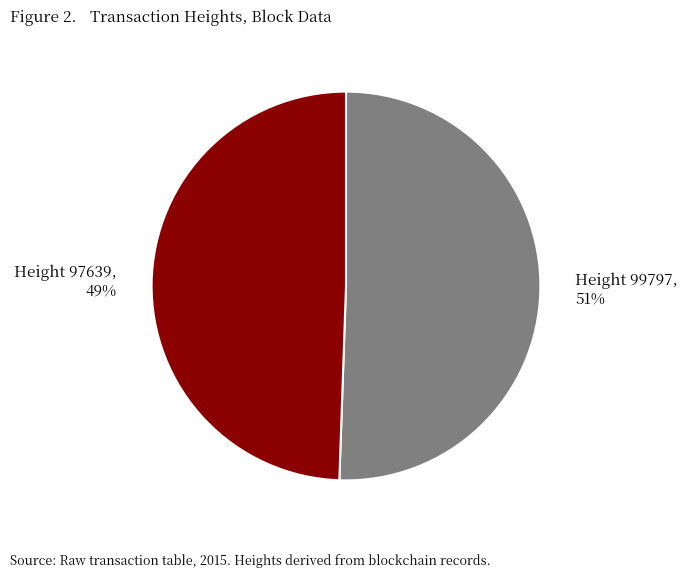

To the nearest percent, what is the combined percentage of Height 99797, 51% and Height 97639, 49%?

100%